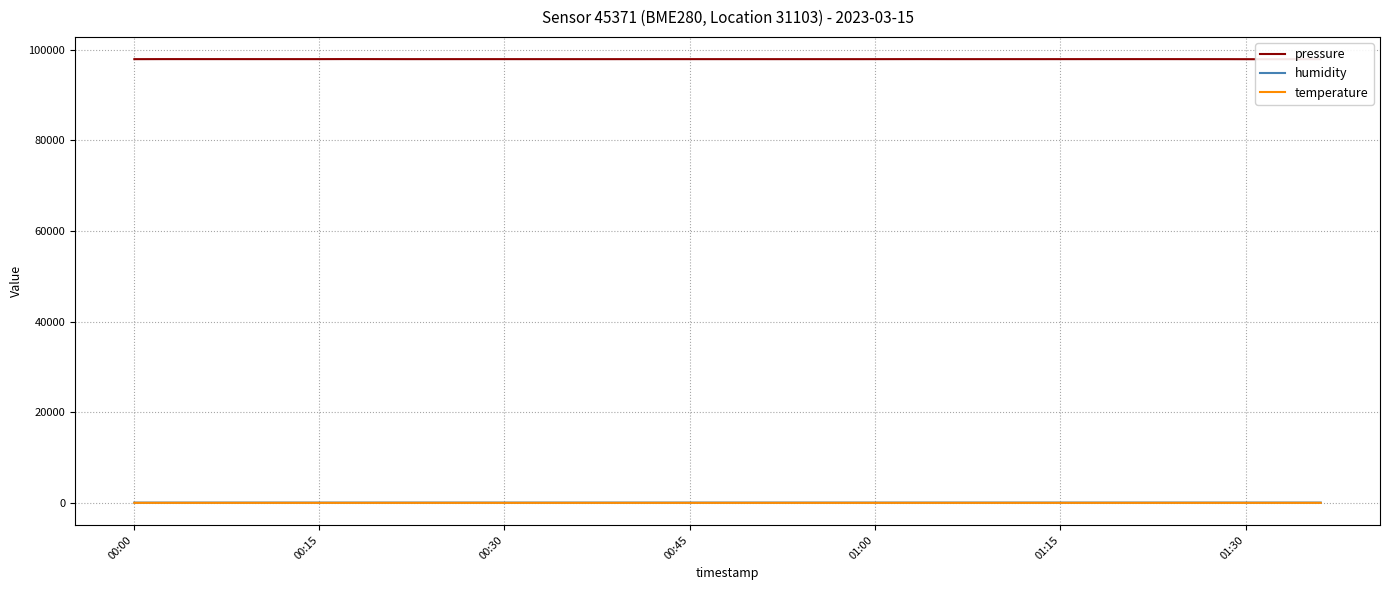

How many series are shown in this chart?

3